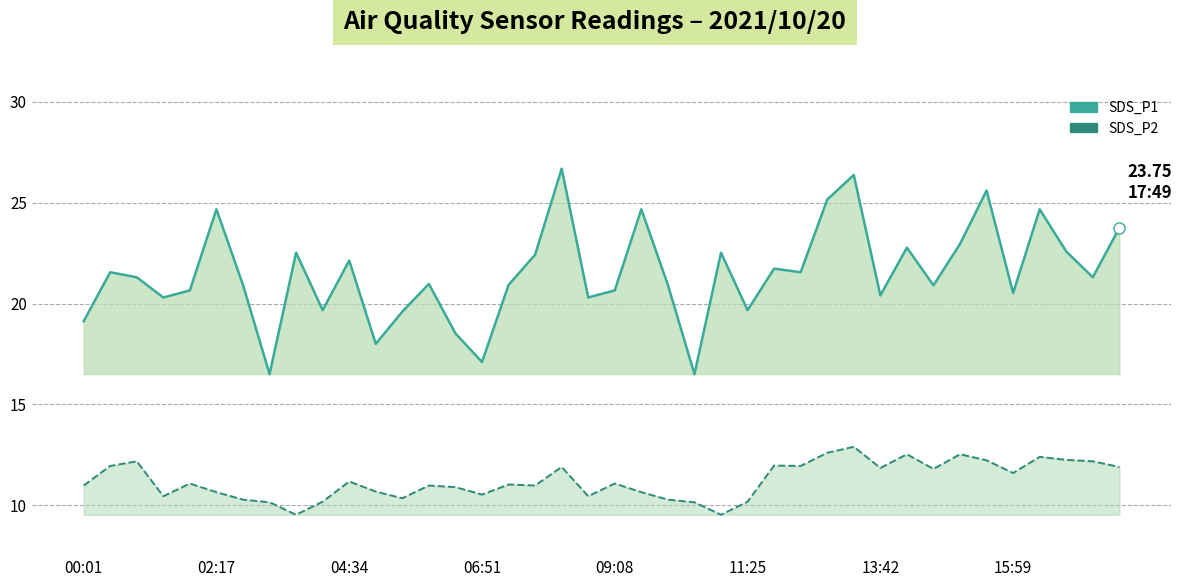

Reading left to right, what are all the values shown in this chart?

SDS_P1: 19.1	21.6	21.3	20.3	20.6	24.7	20.9	16.5	22.5	19.7	22.1	18.0	19.6	21.0	18.5	17.1	20.9	22.4	26.7	20.3	20.6	24.7	20.9	16.5	22.5	19.7	21.7	21.6	25.1	26.4	20.4	22.8	20.9	22.9	25.6	20.5	24.7	22.6	21.3	23.8
SDS_P2: 11.0	11.9	12.2	10.4	11.1	10.7	10.3	10.2	9.5	10.2	11.2	10.7	10.3	11.0	10.9	10.5	11.0	11.0	11.9	10.4	11.1	10.7	10.3	10.2	9.5	10.2	12.0	11.9	12.6	12.9	11.8	12.5	11.8	12.5	12.2	11.6	12.4	12.2	12.2	11.9